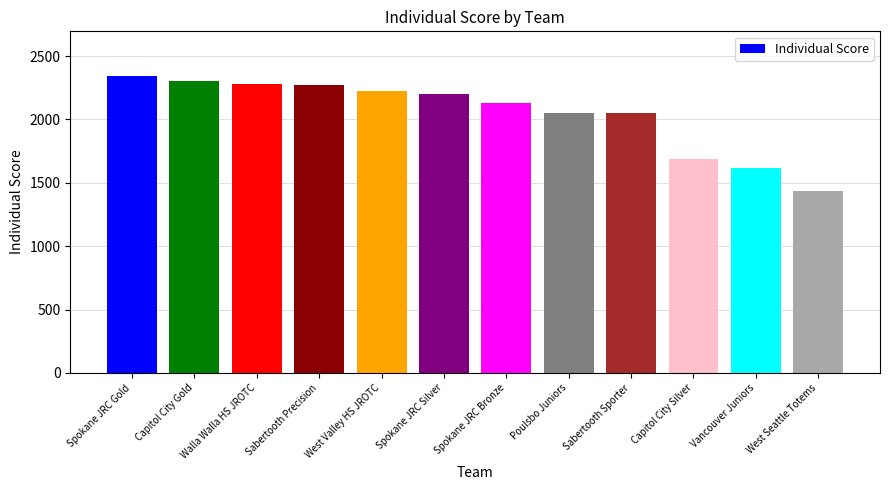

What is the change in value from Spokane JRC Gold to Sabertooth Precision?

-72